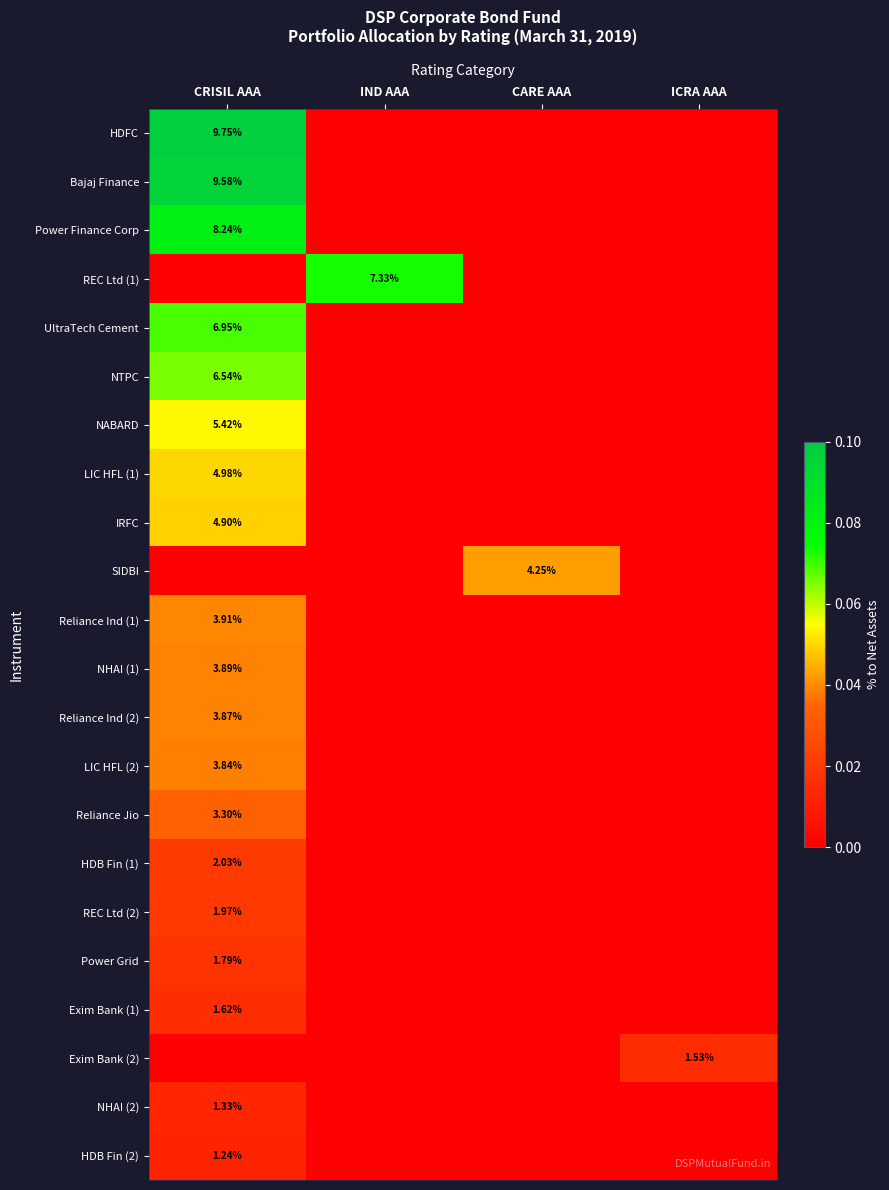

Which series has the largest total across all categories?

HDFC